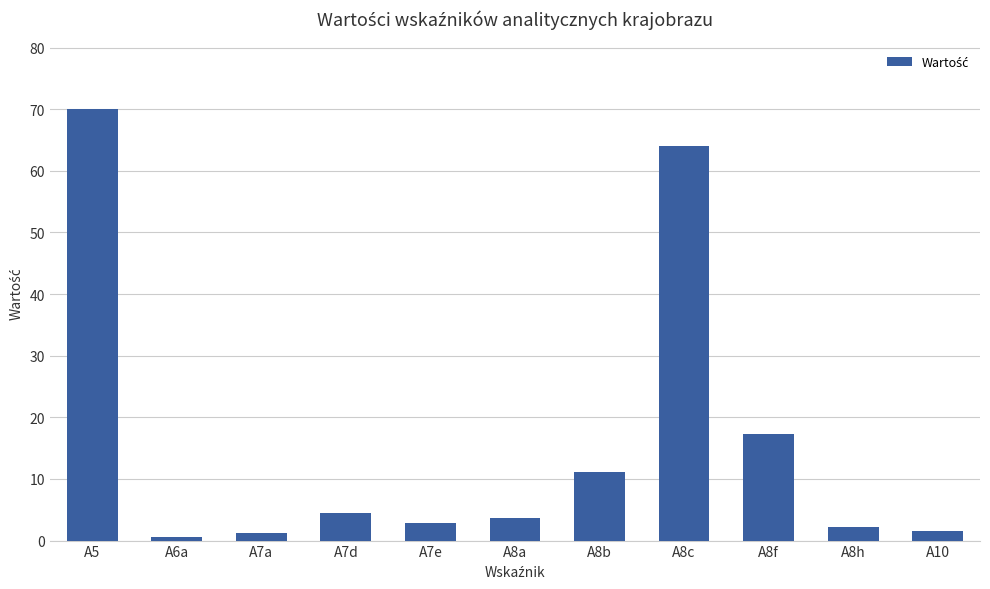

How many bars are there in total?

11